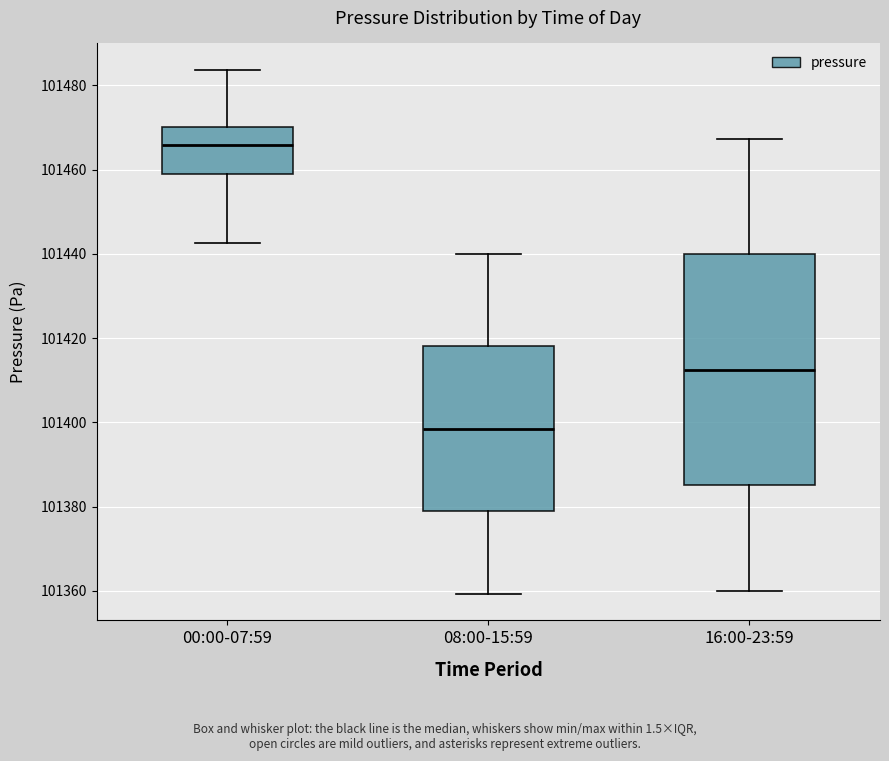

Reading left to right, read every box against the y-axis: the position of its median line, the range the box covers, and the ends of its whiskers. The values are not printed on the chart, so give them approximately, as read against the axis.

00:00-07:59: median 101466, box 101458 to 101470, whiskers 101442 to 101484
08:00-15:59: median 101398, box 101378 to 101418, whiskers 101360 to 101440
16:00-23:59: median 101412, box 101386 to 101440, whiskers 101360 to 101468